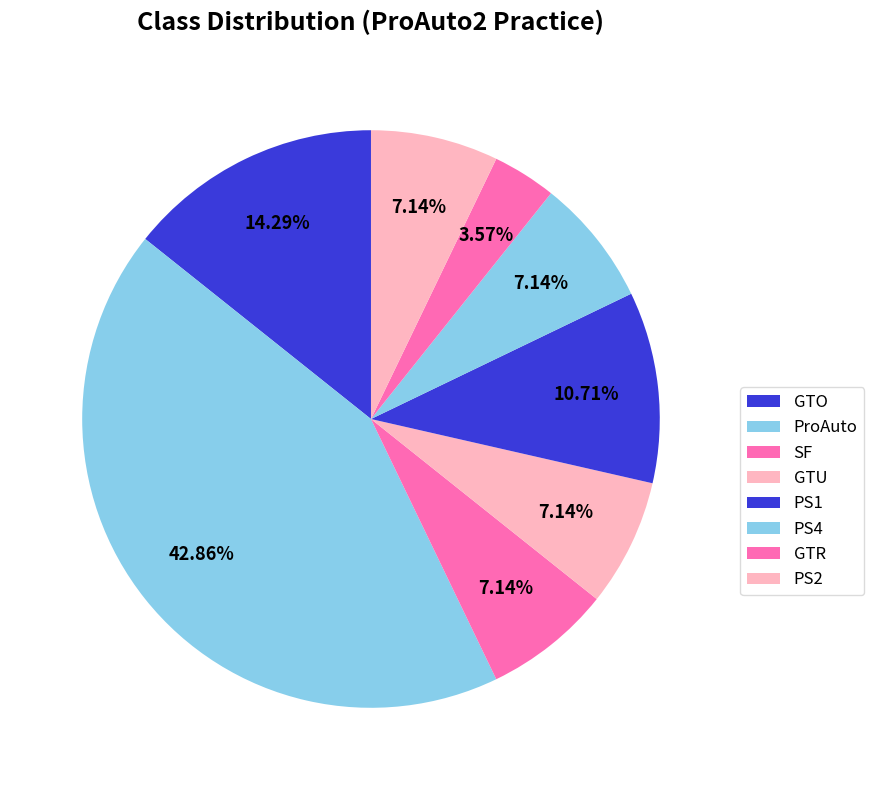

How many segments does this pie chart have?

8